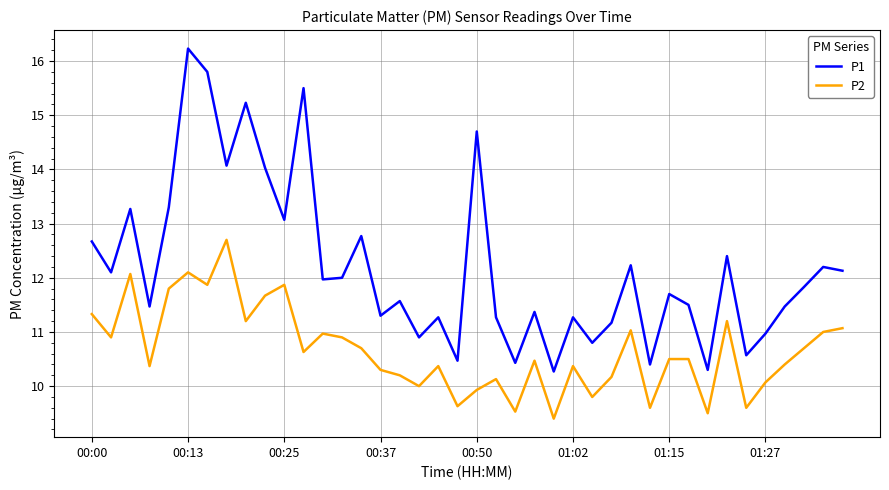

True or false: P2 and P1 cross at least once.

False